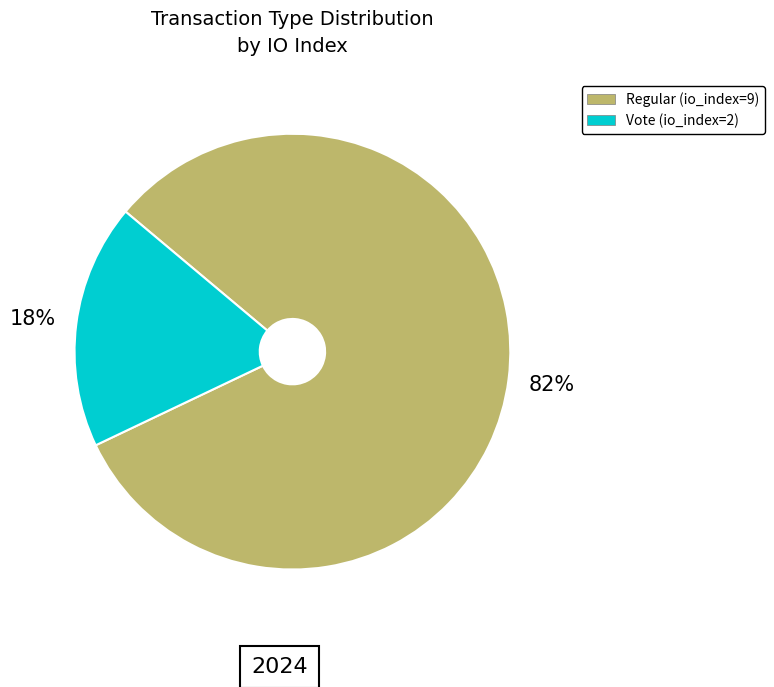

Between Regular (io_index=9) and Vote (io_index=2), which is larger?

Regular (io_index=9)